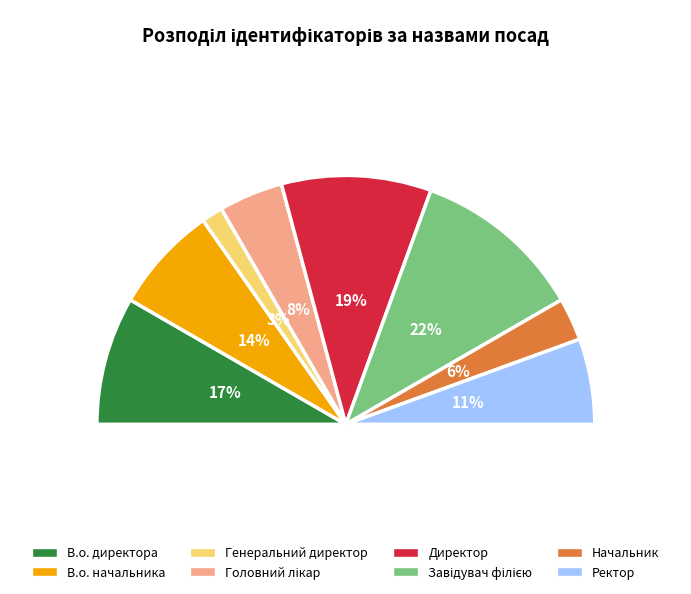

Does any single category account for the majority?

No